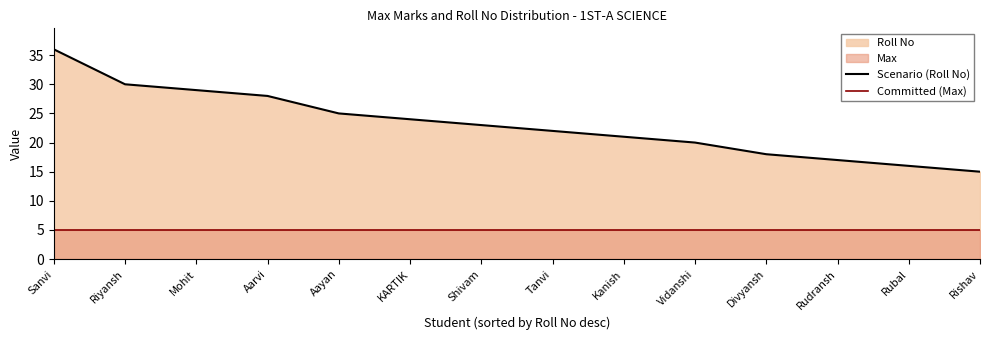

Does the chart have visible grid lines?

No